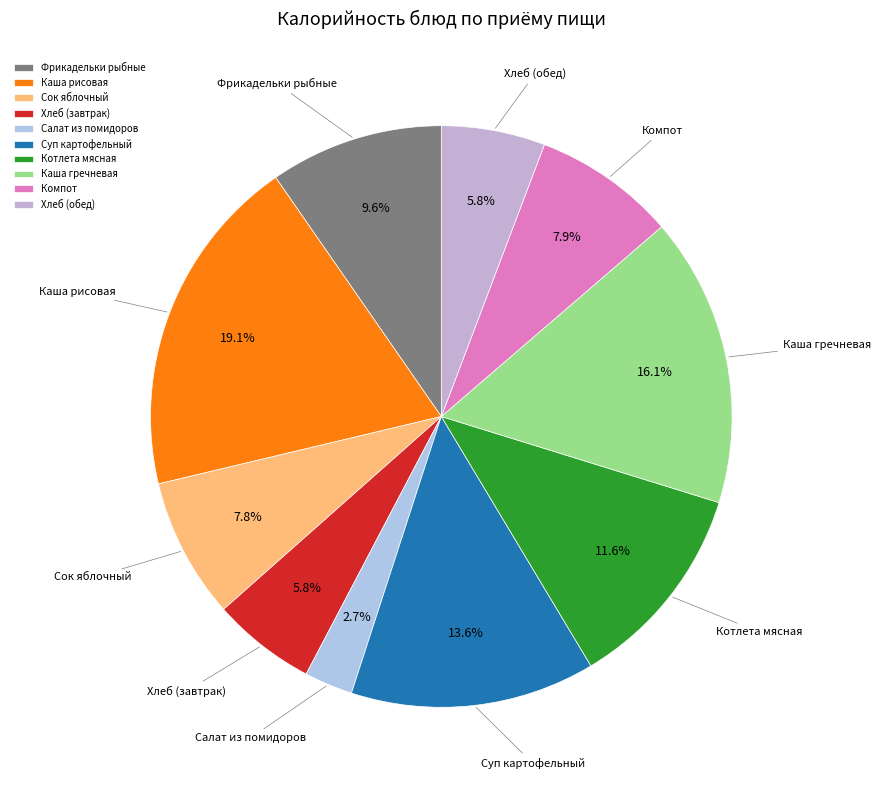

Is it true that Каша гречневая is 16% of the pie?

True